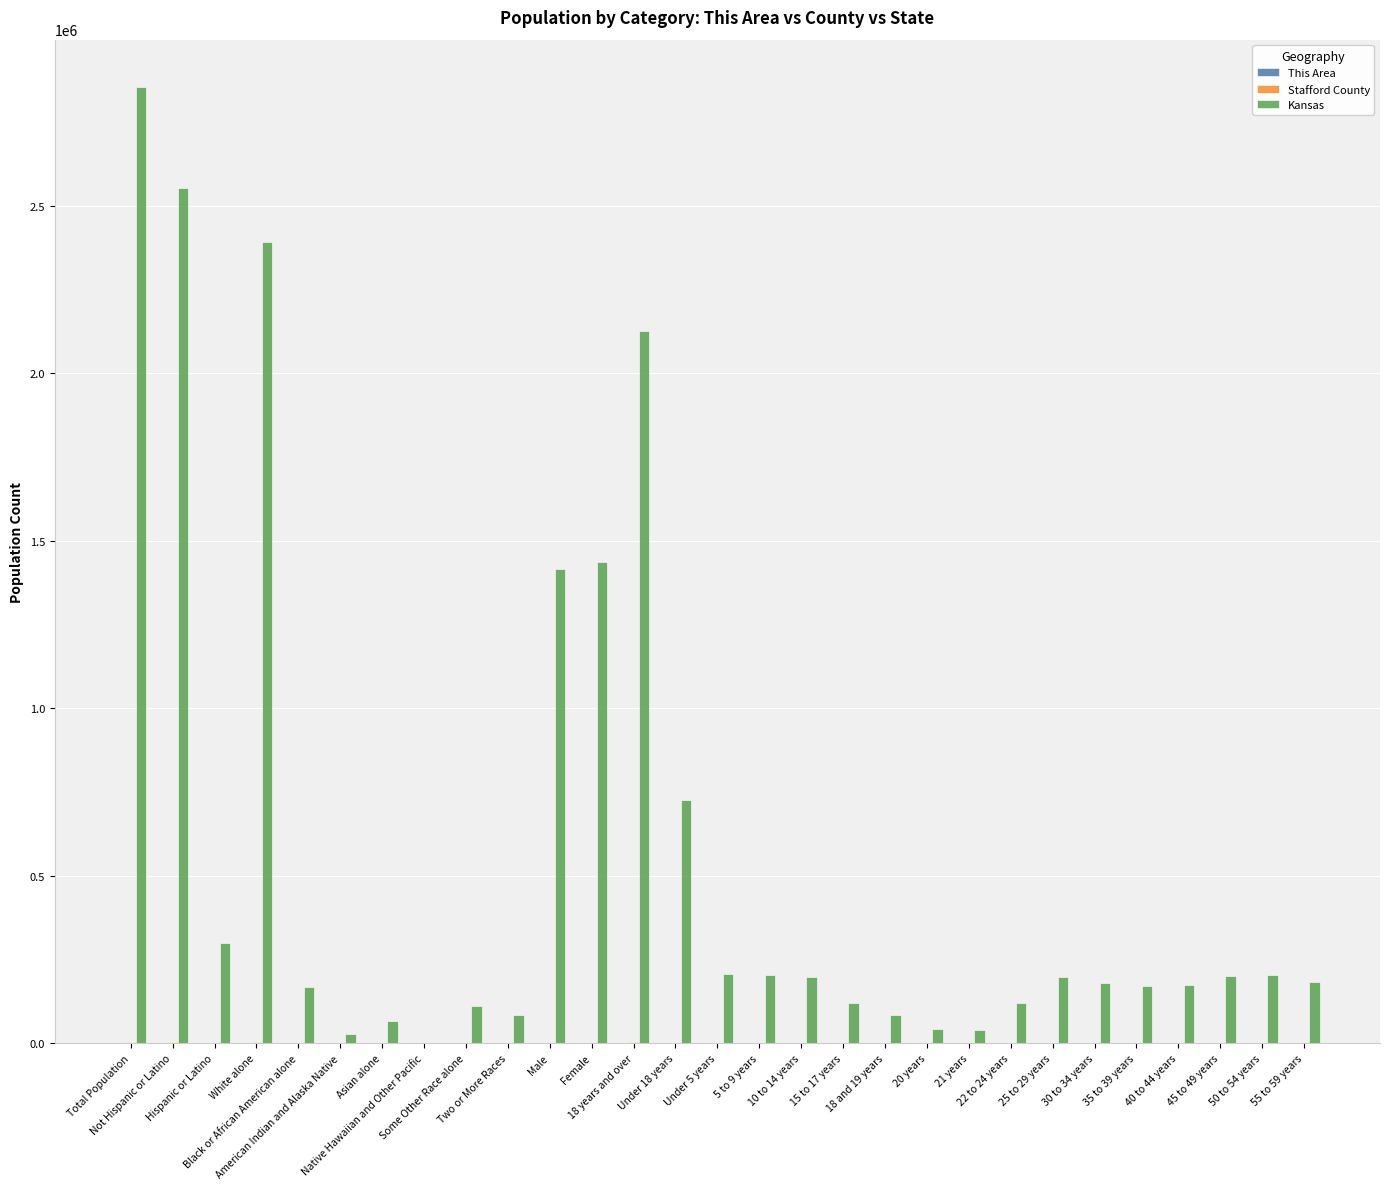

Which series has the largest total across all categories?

Kansas